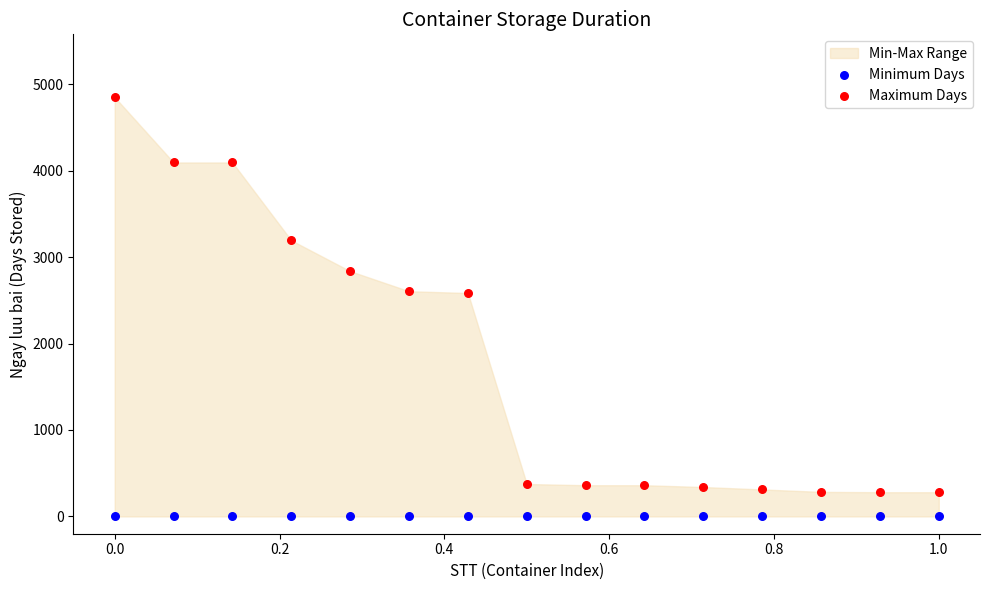

Which series contains the lowest Y value?

Minimum Days